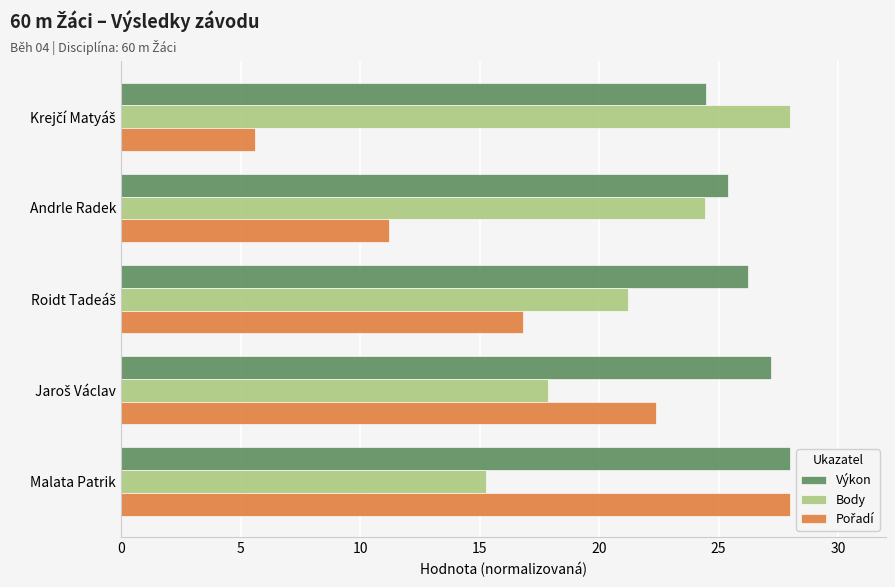

What is the average value of the Body series?

21.4